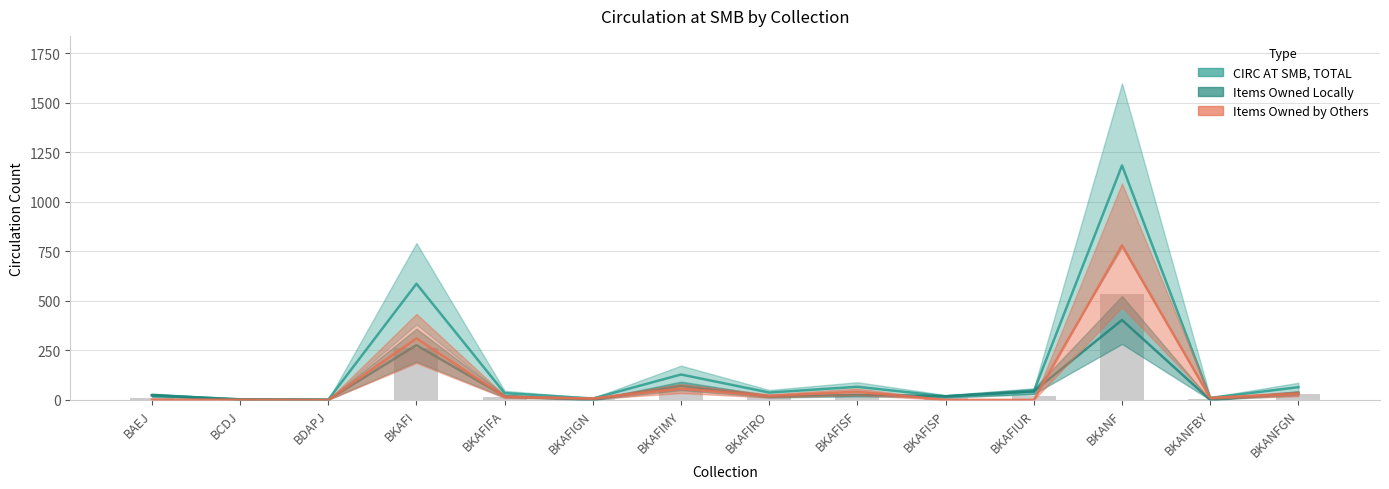

List the series in order of their overall mean, lowest first.

CIRC AT SMB, ITEMS OWNED LOCALLY, CIRC AT SMB, ITEMS OWNED BY OTHERS, CIRC AT SMB, TOTAL